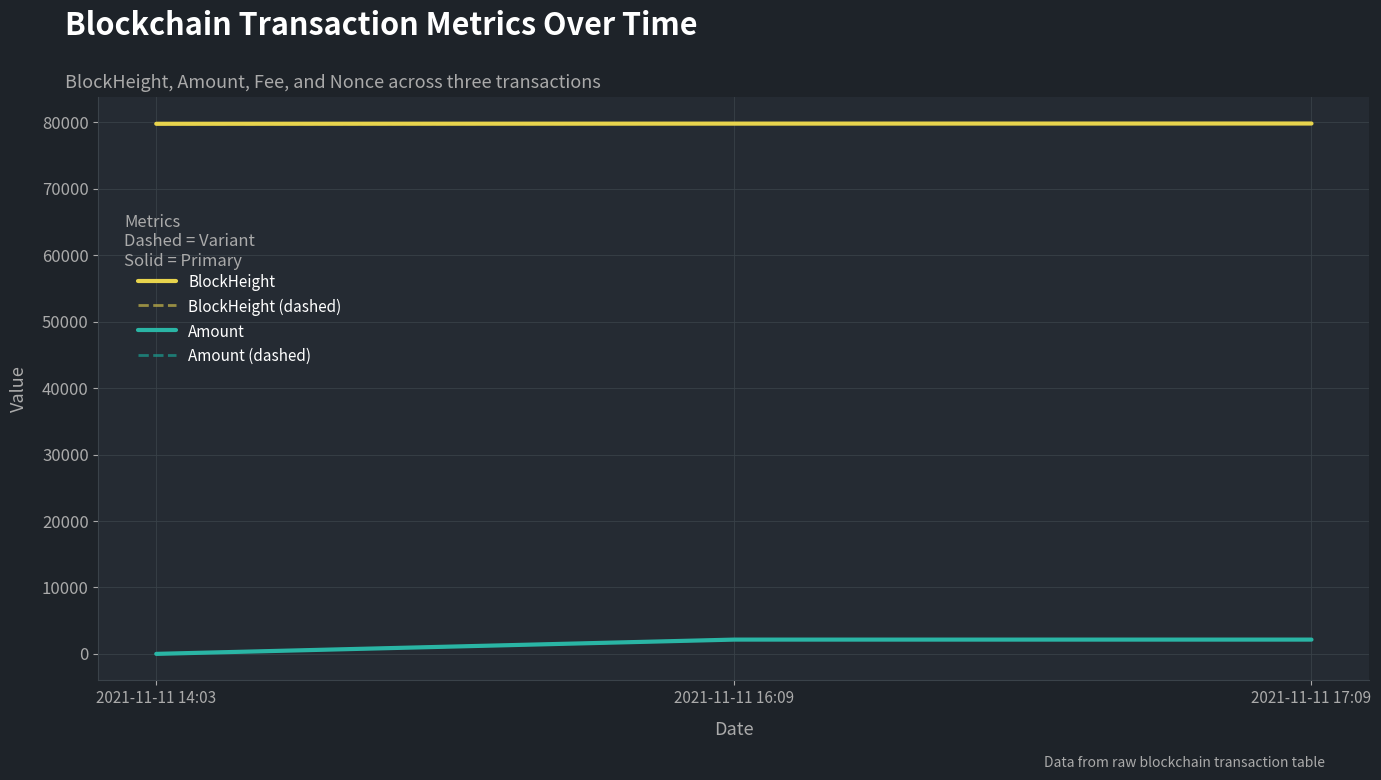

Is this an area chart (filled region under the line)?

No